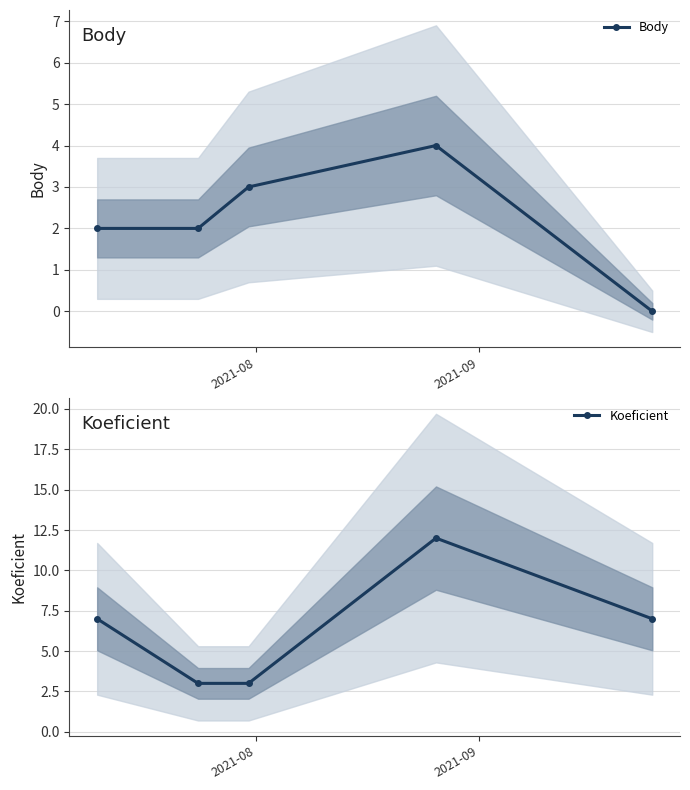

What is the highest value of the Body series?

4